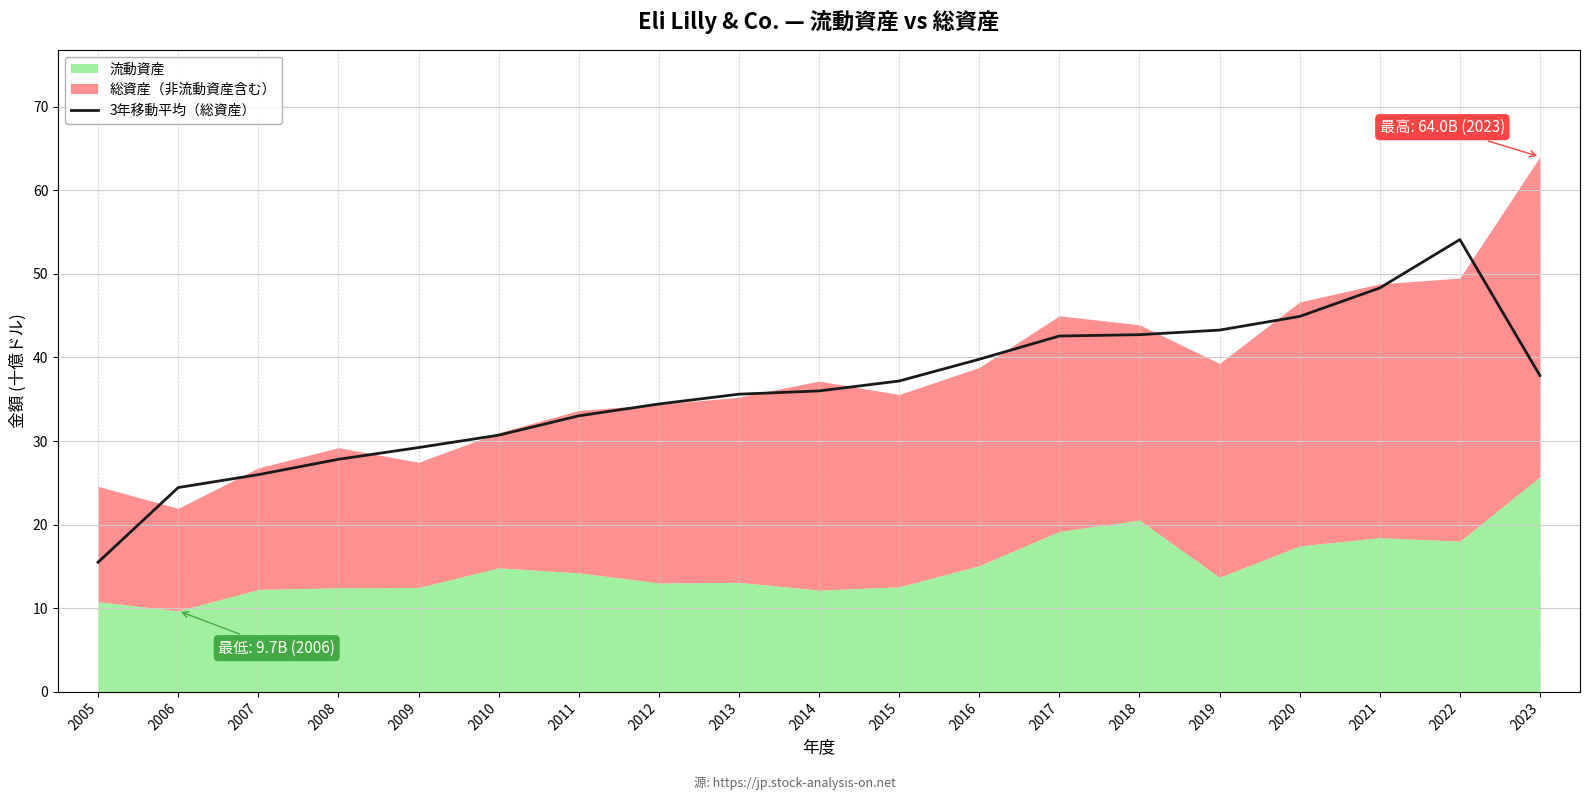

What is the value of the 6th point from the left?

30.7